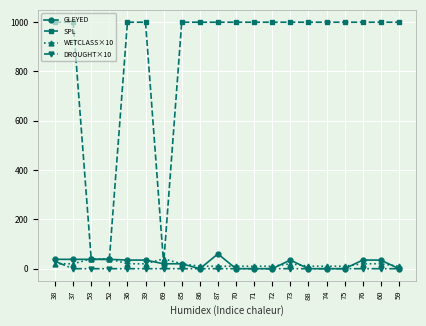

What position from the left is 87?

10